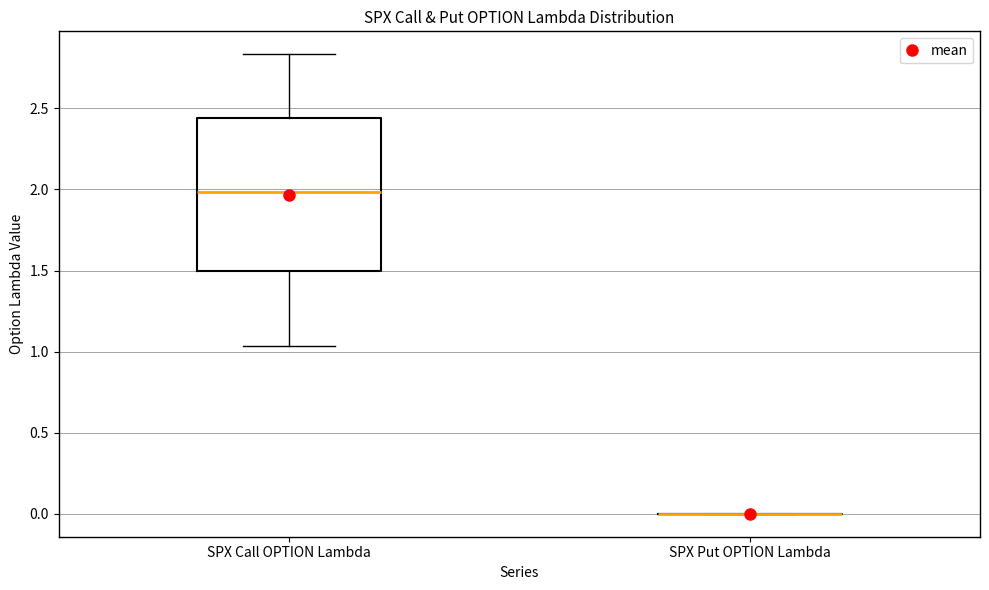

Comparing the boxes themselves (not the whiskers), which one is the tallest?

SPX Call OPTION Lambda